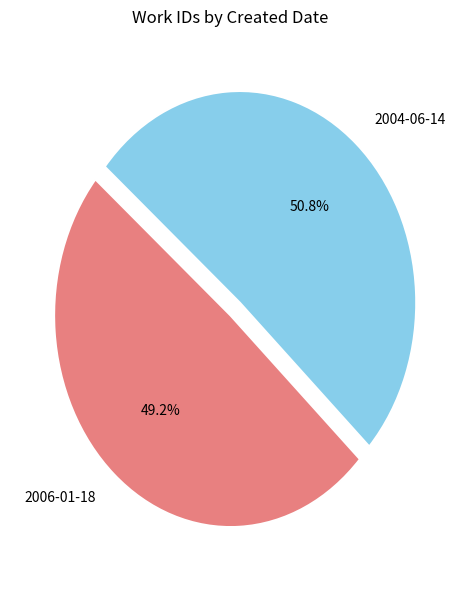

What percentage is the 2004-06-14 slice, to the nearest percent?

51%